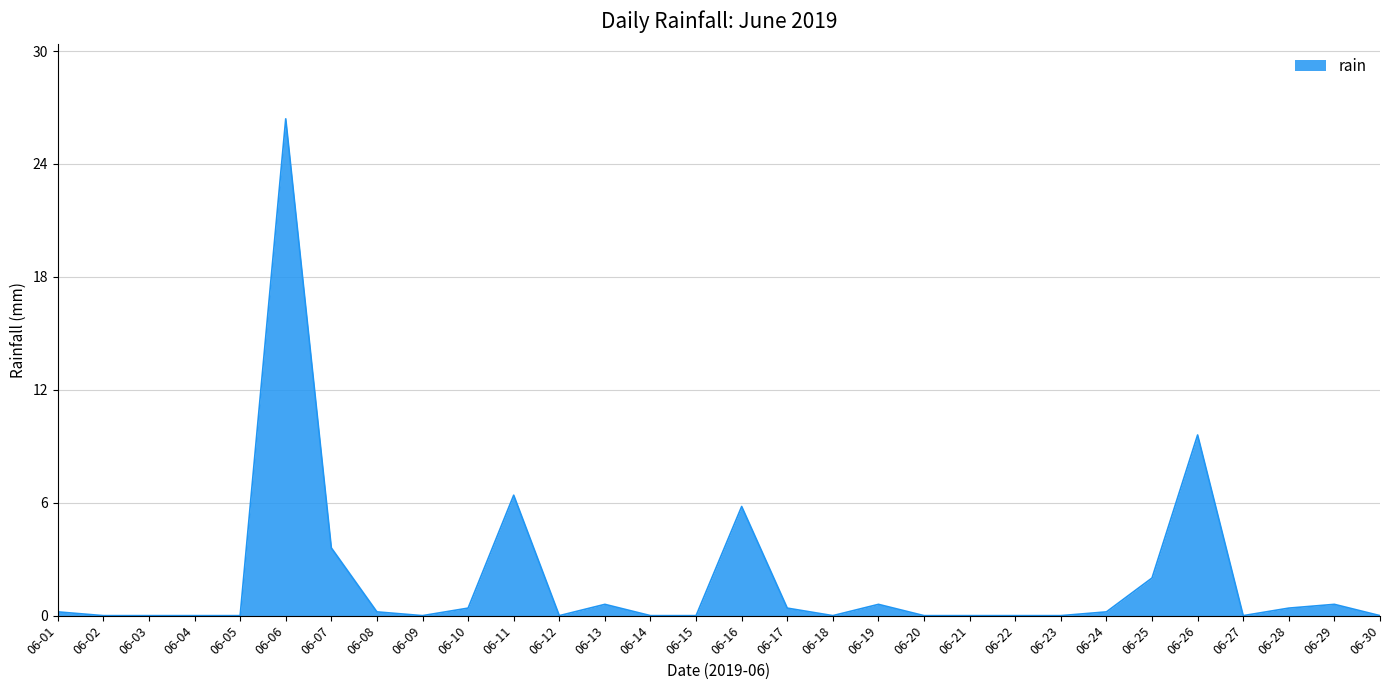

What is the difference between the maximum and minimum values?

26.4